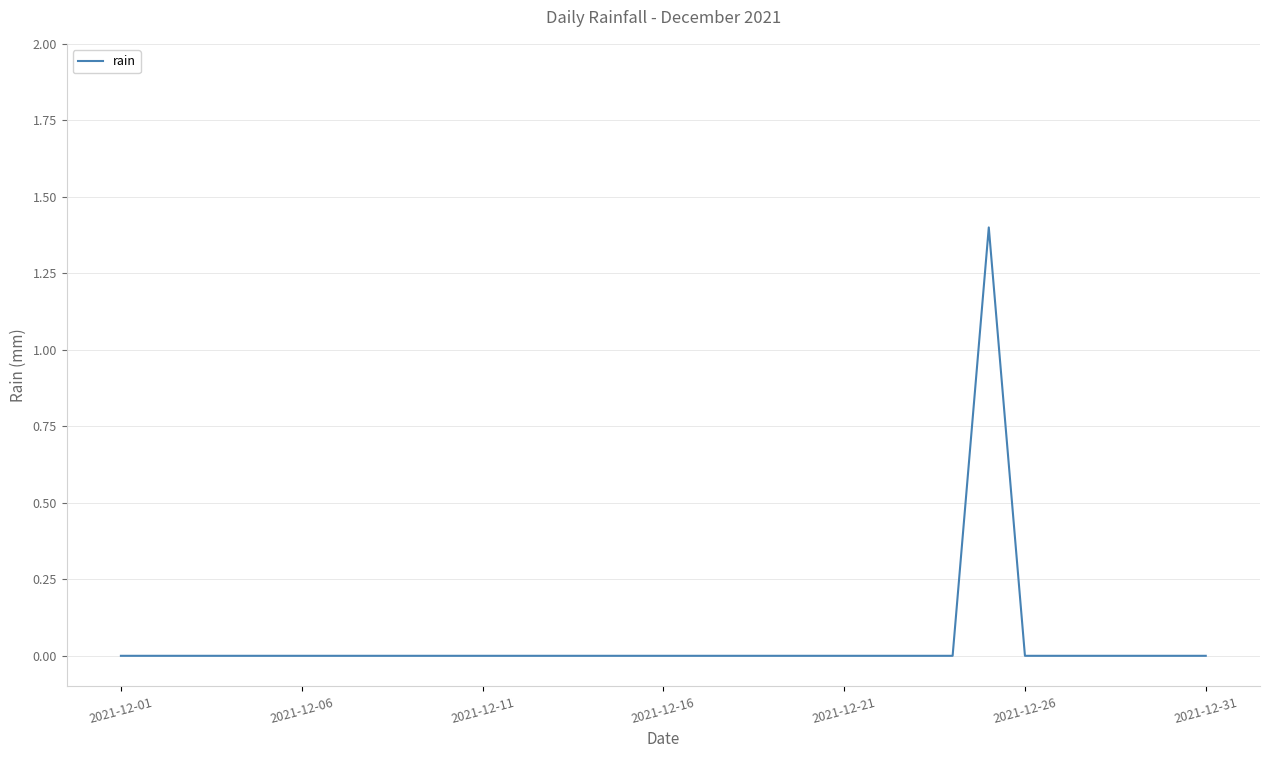

What is the greatest value displayed?

1.4